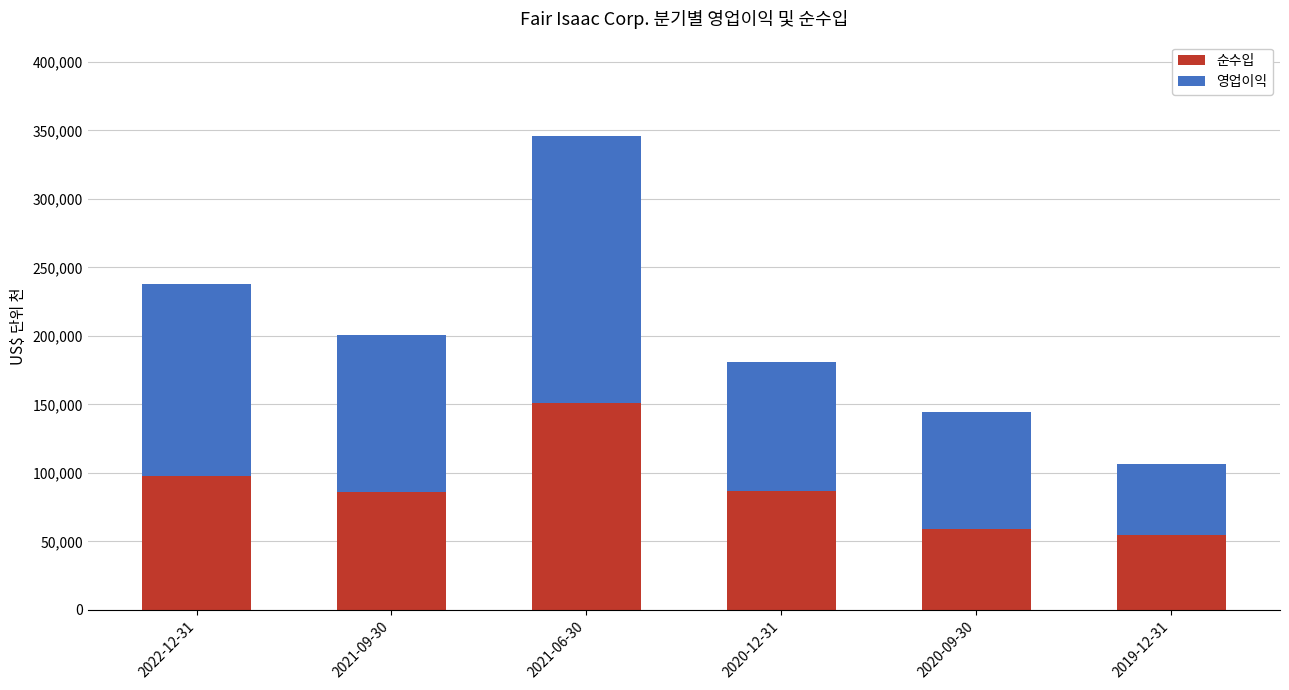

Where does the 순수입 series first go above 86492?

2022-12-31